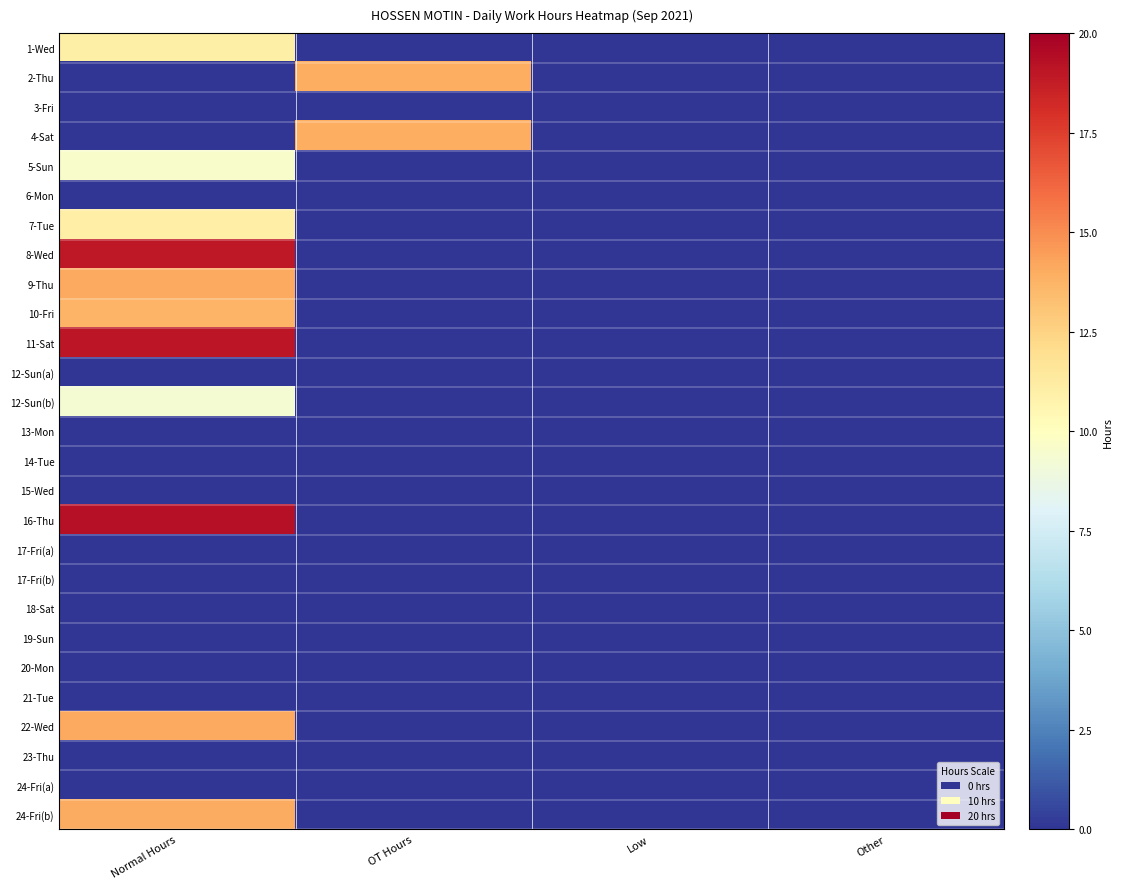

What is the greatest value displayed?

19.3